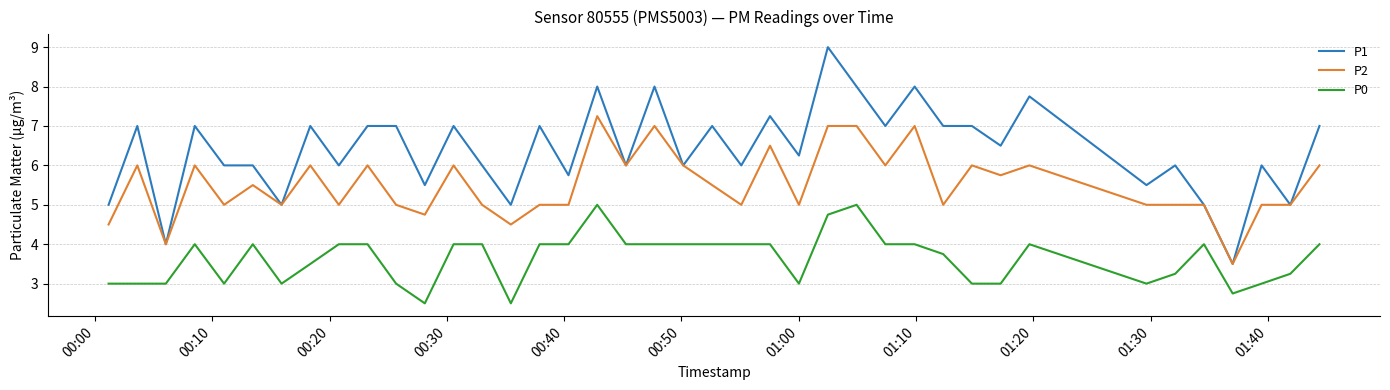

True or false: P2 and P0 intersect in this chart.

False